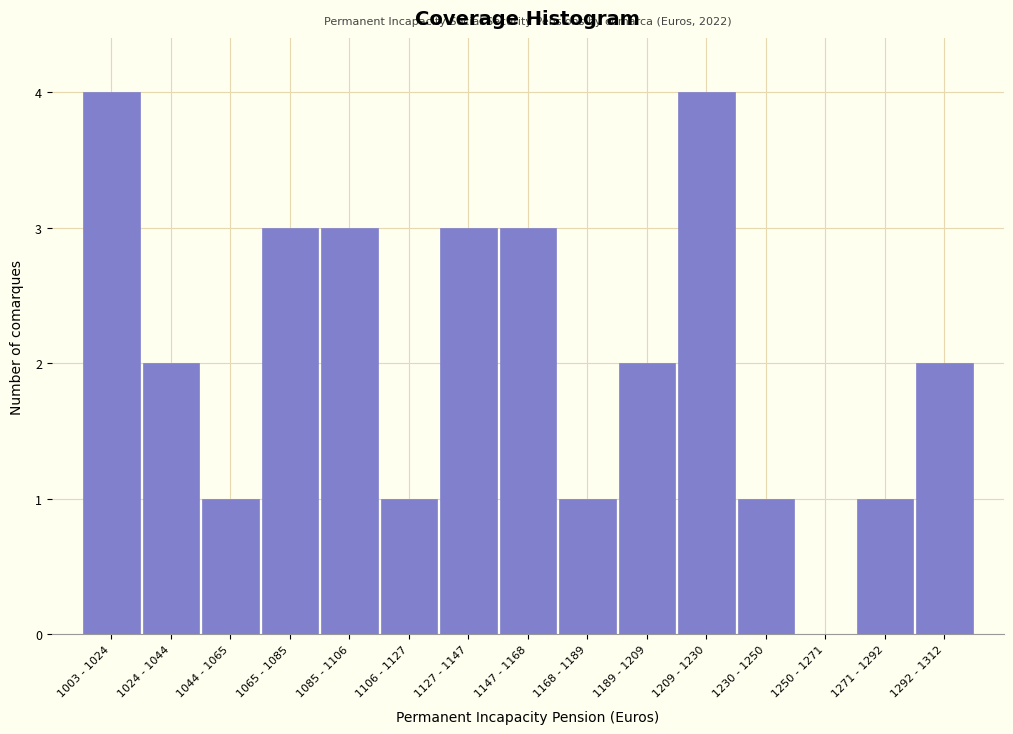

Reading left to right, list all the values displayed in this chart.

1003 - 1024=4	1024 - 1044=2	1044 - 1065=1	1065 - 1085=3	1085 - 1106=3	1106 - 1127=1	1127 - 1147=3	1147 - 1168=3	1168 - 1189=1	1189 - 1209=2	1209 - 1230=4	1230 - 1250=1	1250 - 1271=0	1271 - 1292=1	1292 - 1312=2